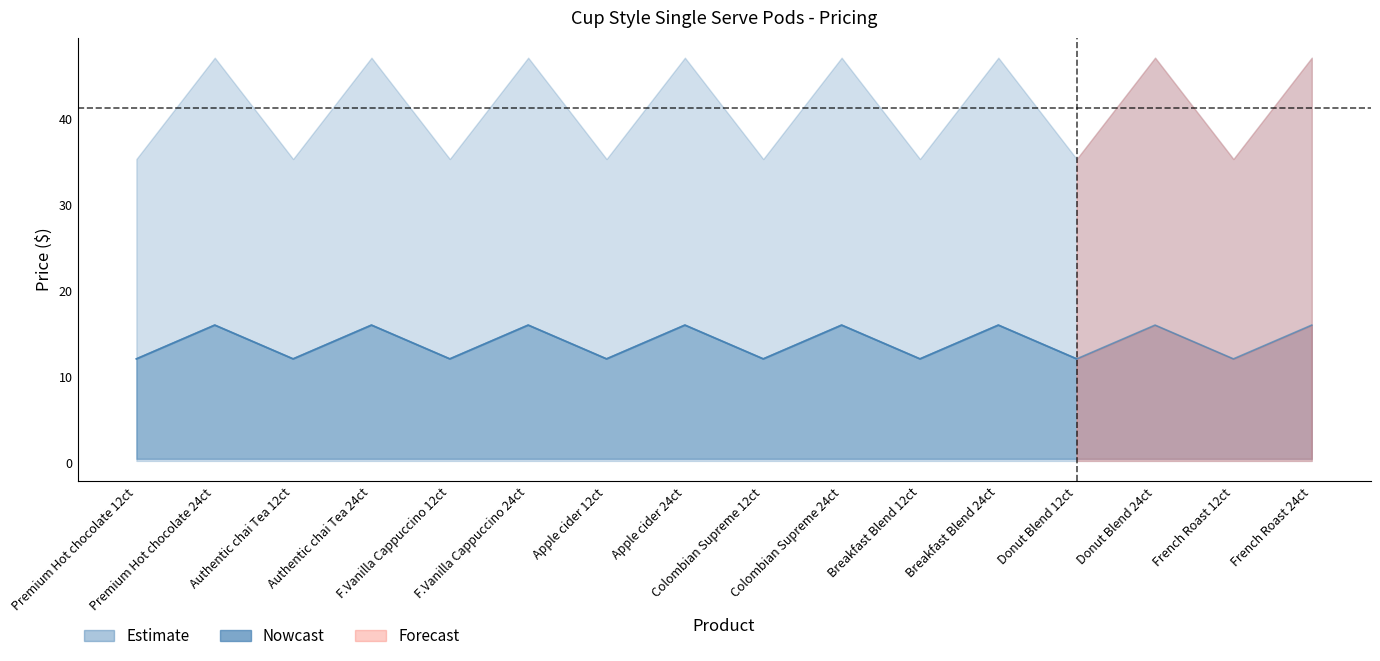

Read the value at F.Vanilla Cappuccino 24ct.

16.0